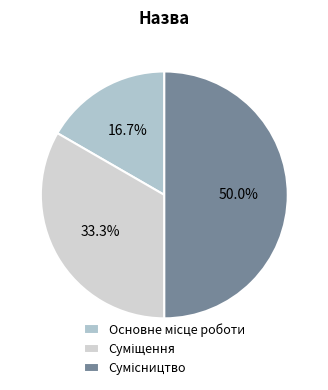

How many slices are in this pie chart?

3